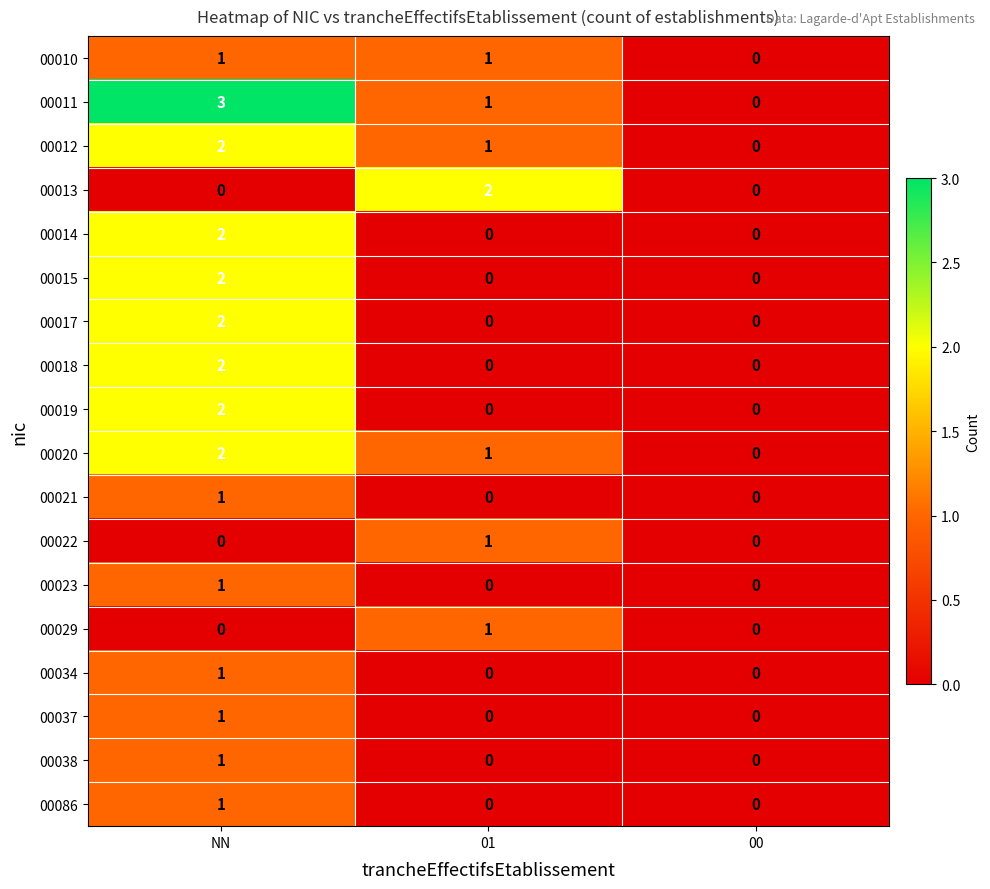

Count the number of data series in this chart.

18